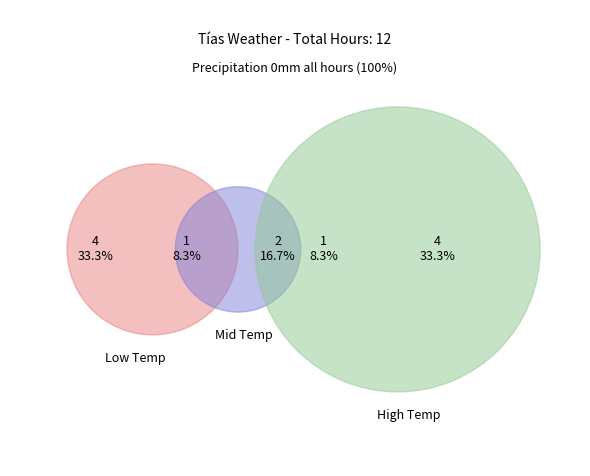

Is there a majority slice in this chart?

No